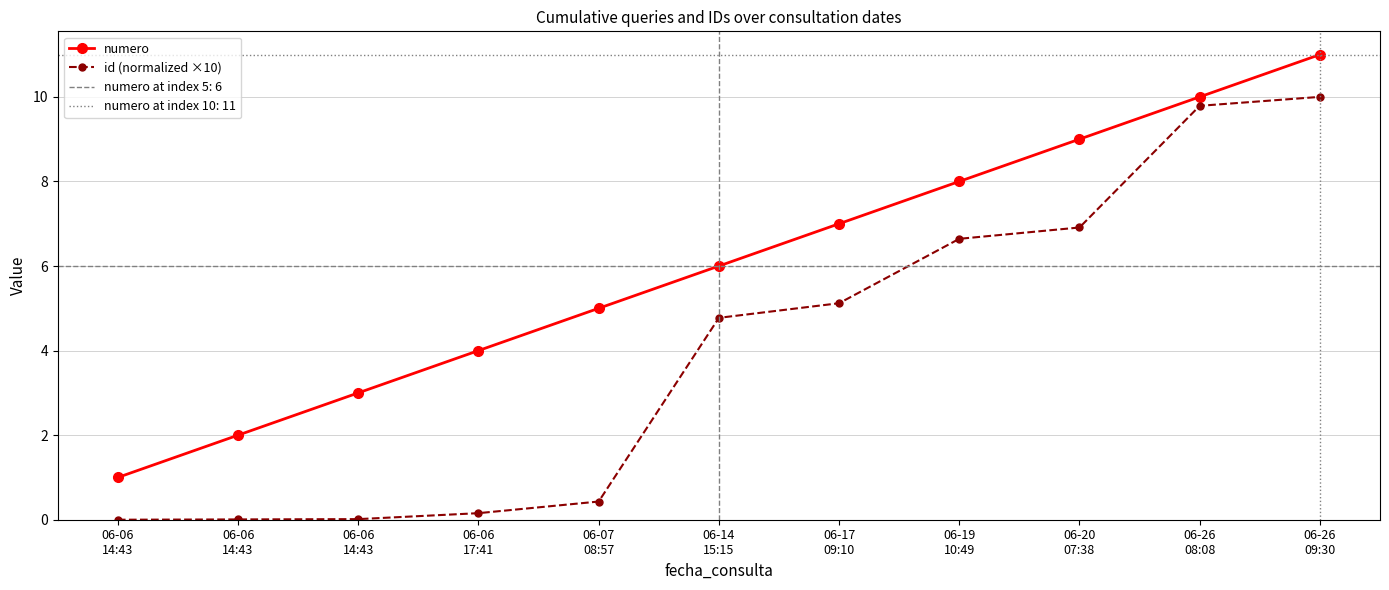

True or false: id (normalized ×10) and numero cross at least once.

False